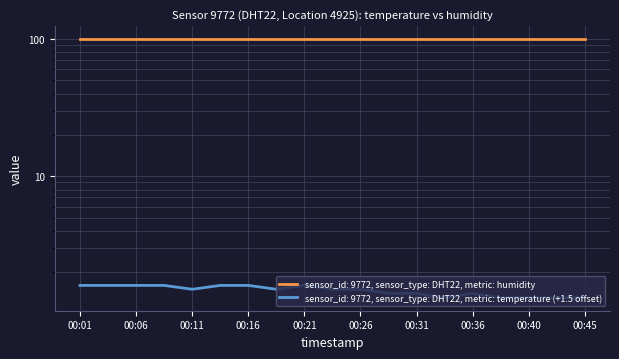

Rank the categories by value from lowest to highest.

00:33, 00:38, 00:40, 00:43, 00:45, 00:28, 00:31, 00:36, 00:11, 00:19, 00:23, 00:26, 00:01, 00:04, 00:06, 00:09, 00:14, 00:16, 00:21